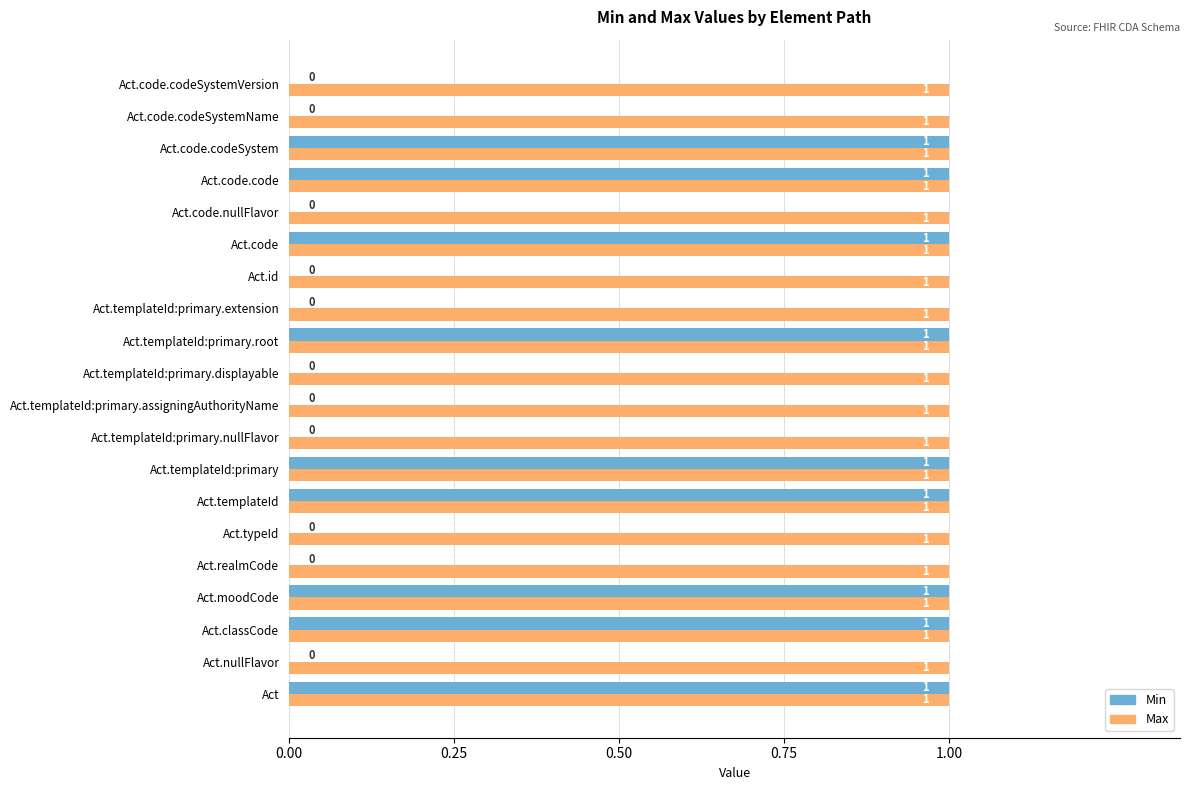

Which series has the largest total across all categories?

Max